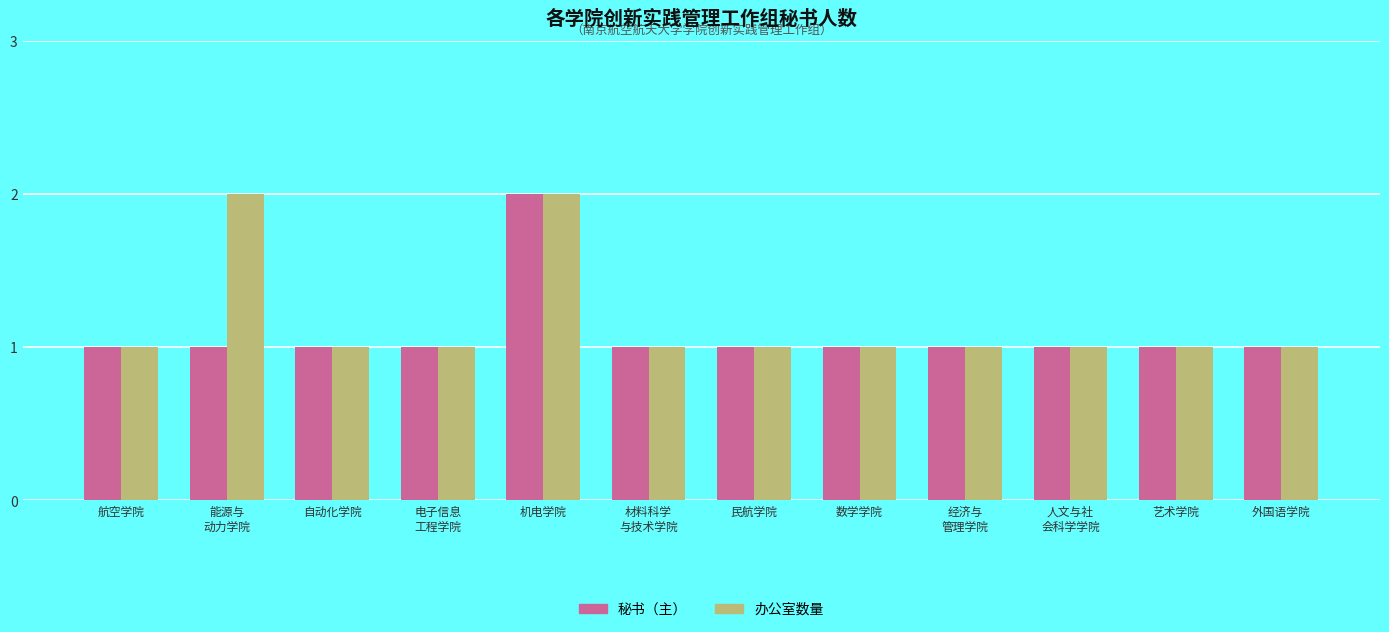

How many groups of bars are there?

12